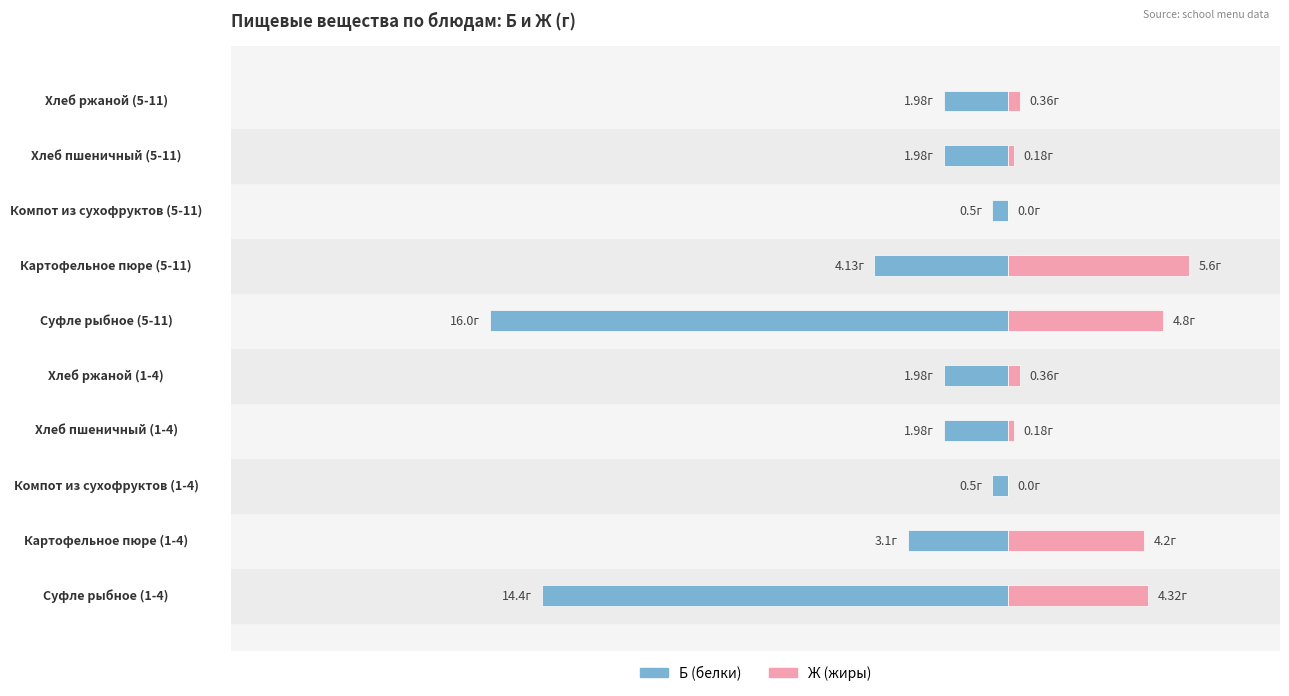

Is it true that Ж (жиры) equals 0.5 at Хлеб ржаной (1-4)?

False